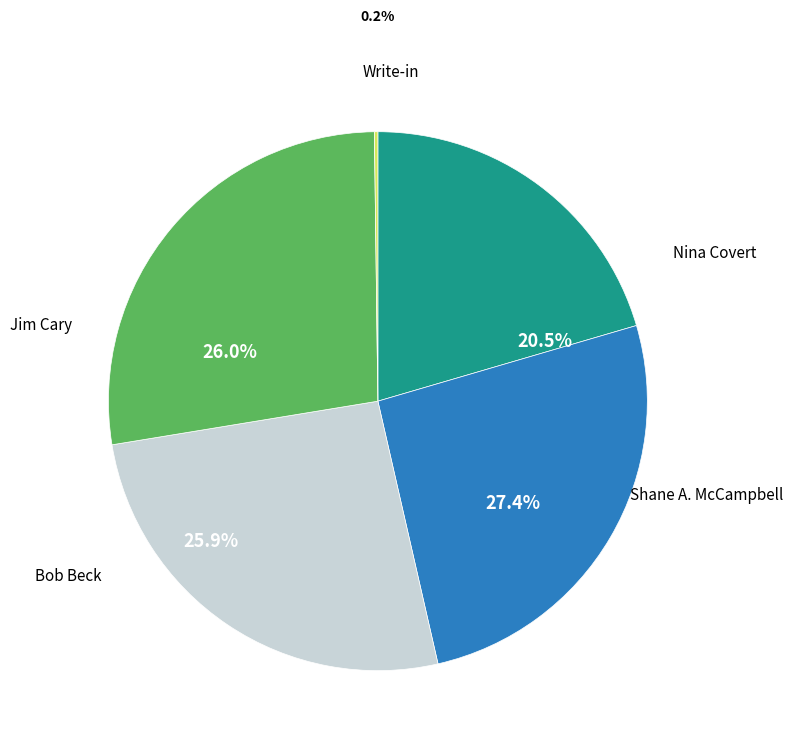

To the nearest percent, what is the difference between the largest and smallest slice percentages?

27%